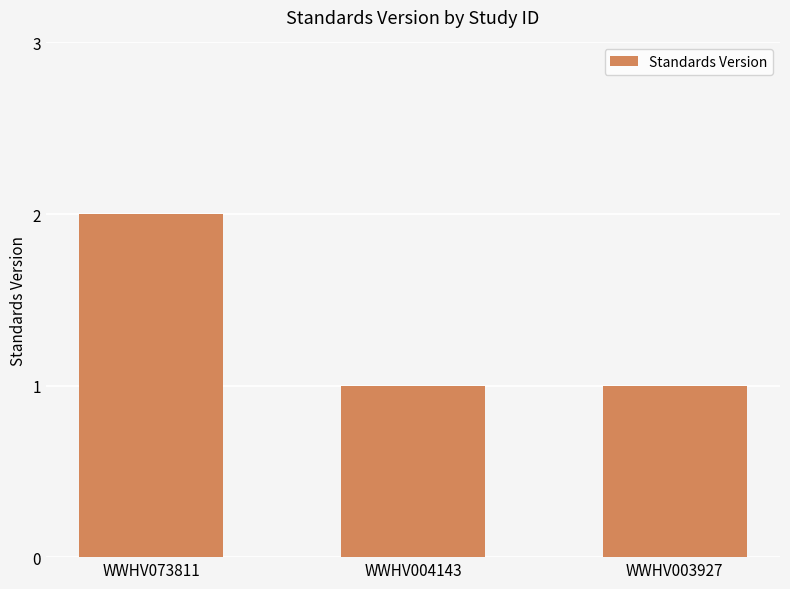

What is the sum of all values?

4